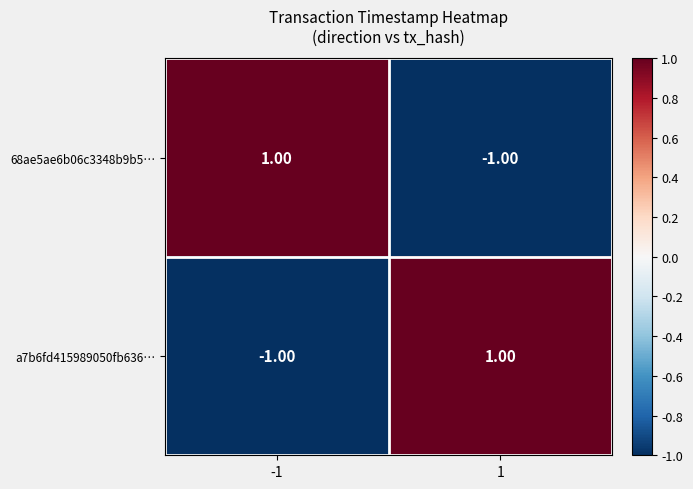

At -1, list the series in order from smallest to largest.

a7b6fd415989050fb636…, 68ae5ae6b06c3348b9b5…